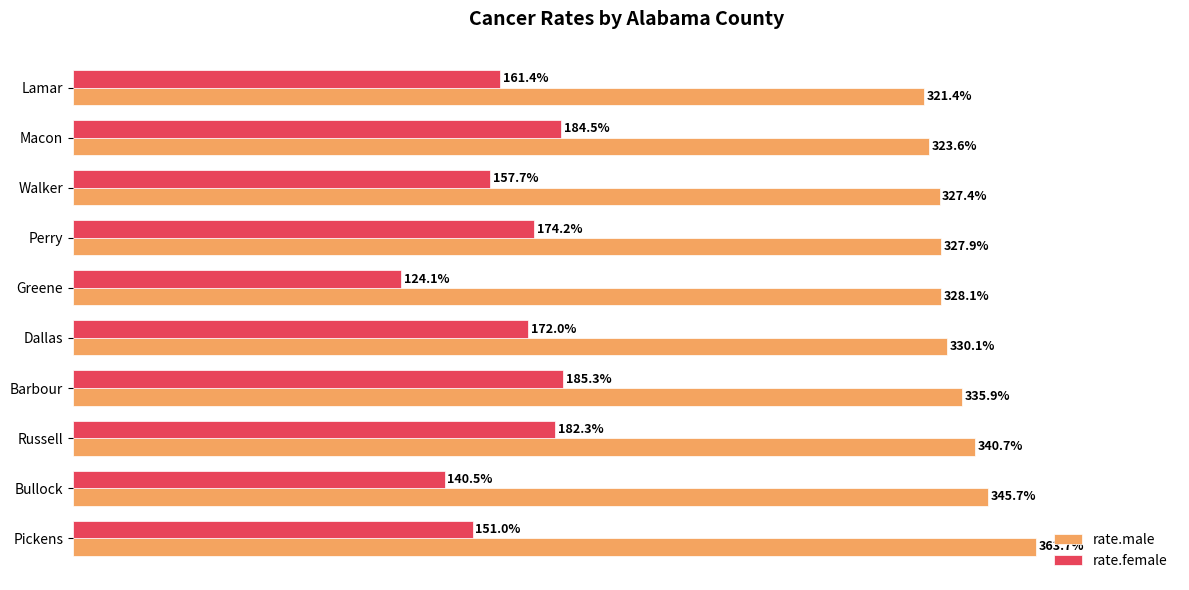

Is the value of rate.female at Greene greater than the value of rate.male at Macon?

No